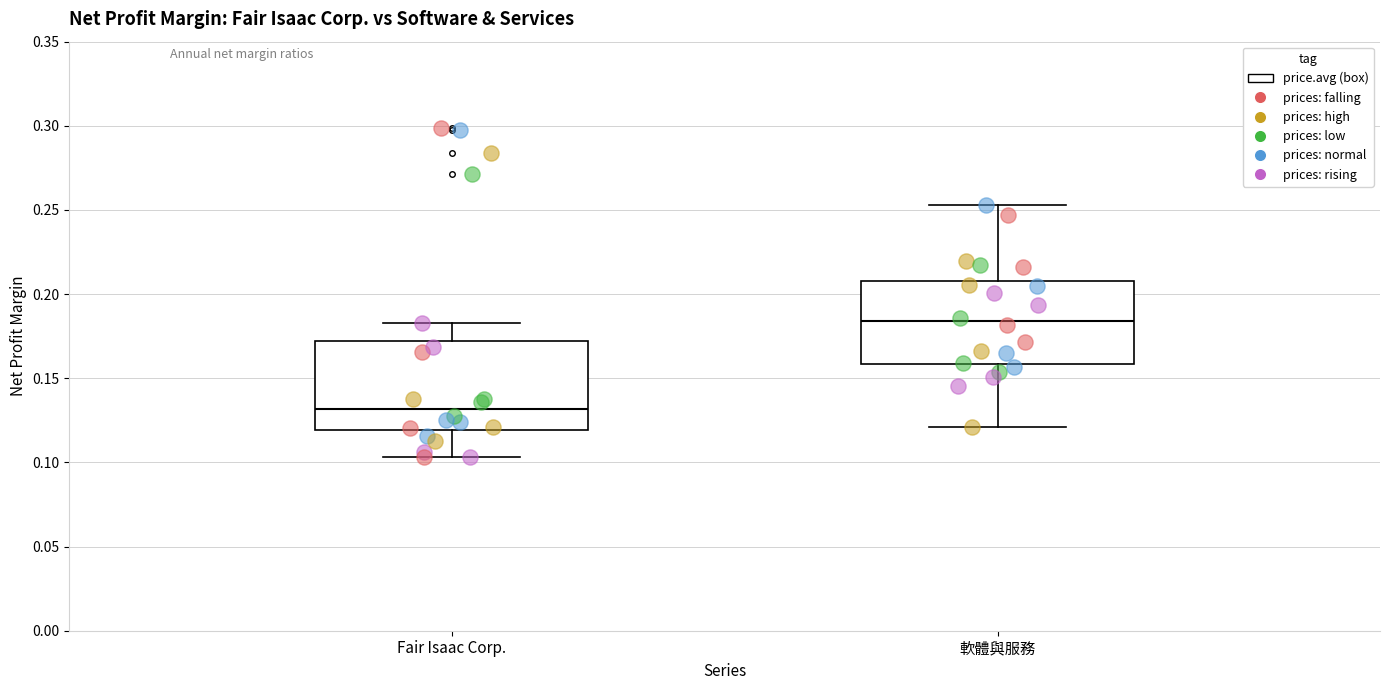

Reading left to right, read every box against the y-axis: the position of its median line, the range the box covers, and the ends of its whiskers. The values are not printed on the chart, so give them approximately, as read against the axis.

Fair Isaac Corp.: median 0.130, box 0.120 to 0.170, whiskers 0.105 to 0.185
軟體與服務: median 0.185, box 0.160 to 0.210, whiskers 0.120 to 0.255